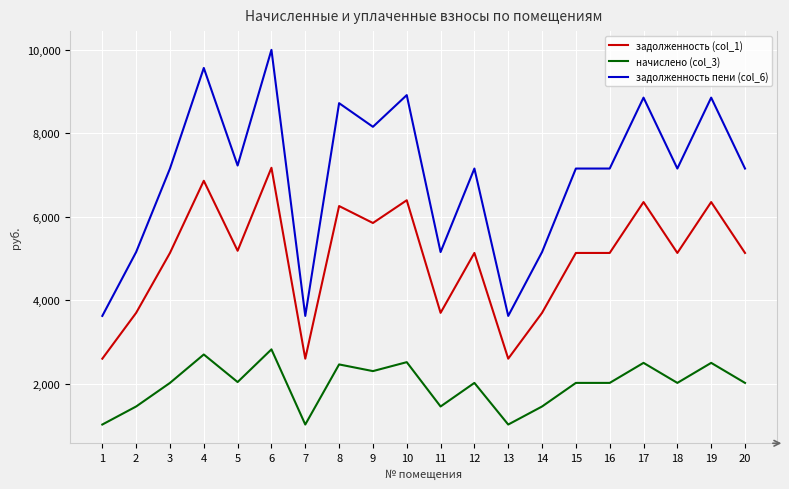

Does the chart display data point markers on the line(s)?

No